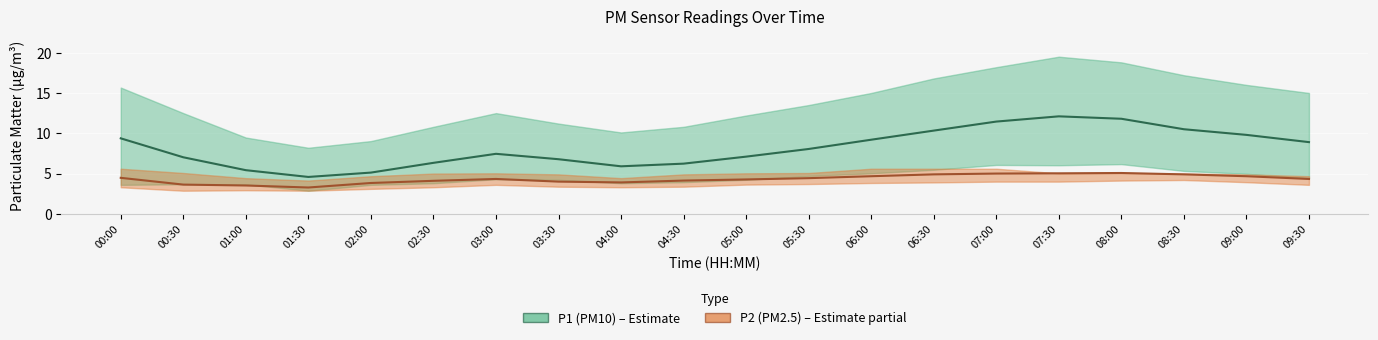

What is the approximate value of P2 (PM2.5) at 00:00?

4.5